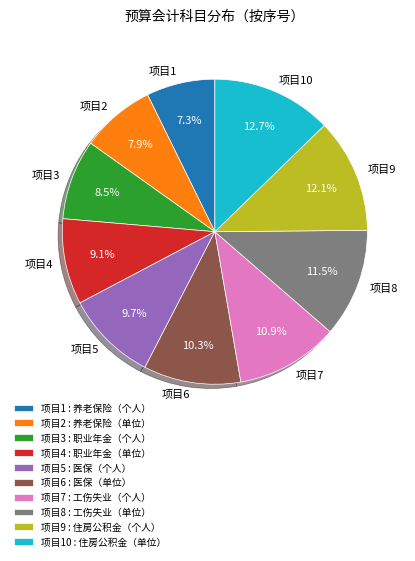

Does 项目9 account for over 50% of the chart?

No